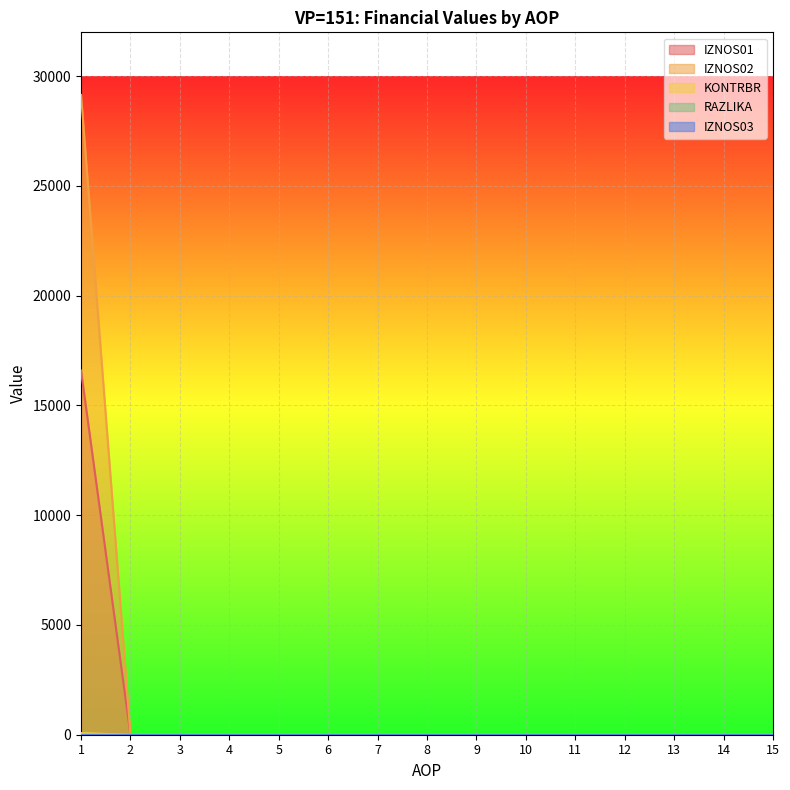

Which series has the widest spread of values?

IZNOS02